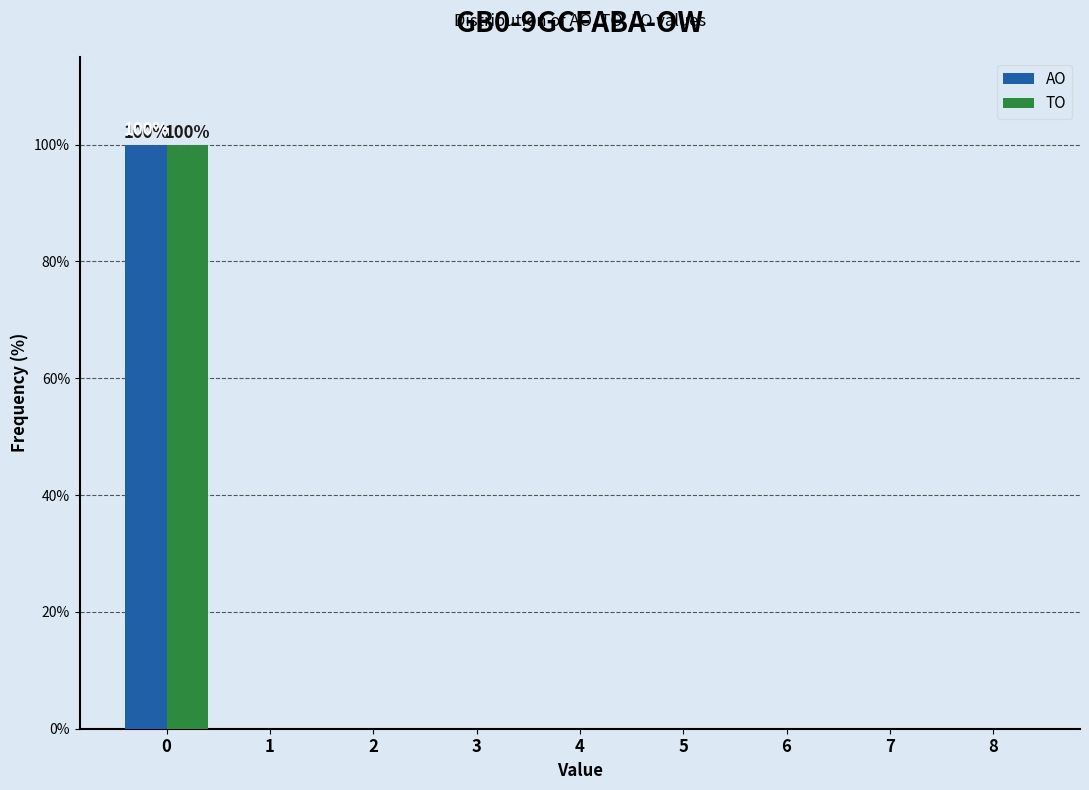

Reading left to right, what are all the values shown in this chart?

AO: 0=100	1=0	2=0	3=0	4=0	5=0	6=0	7=0	8=0
TO: 0=100	1=0	2=0	3=0	4=0	5=0	6=0	7=0	8=0